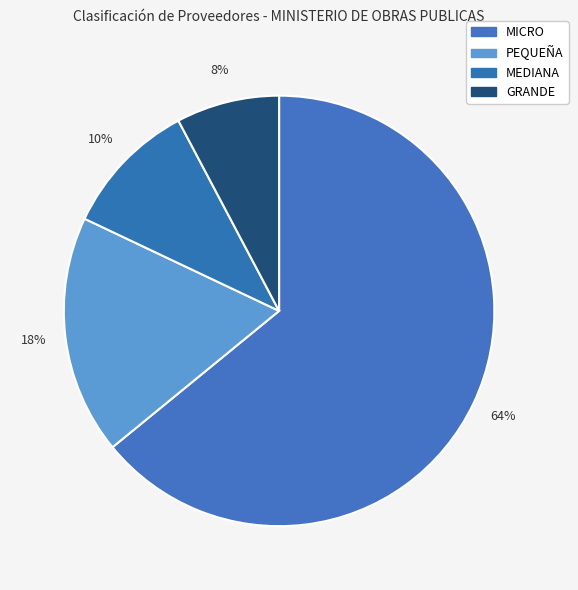

To the nearest percent, what portion does MEDIANA represent?

10%